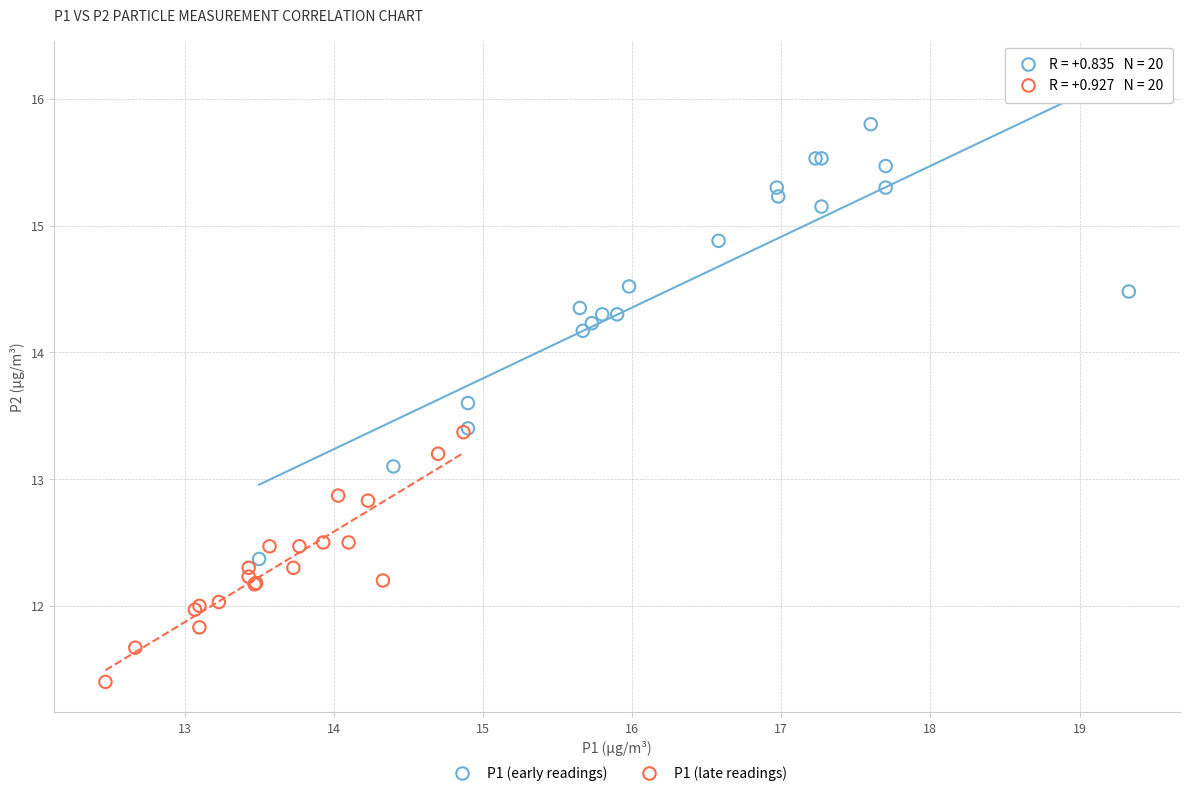

Which series has the largest Y range (max minus min)?

P1 (early readings)